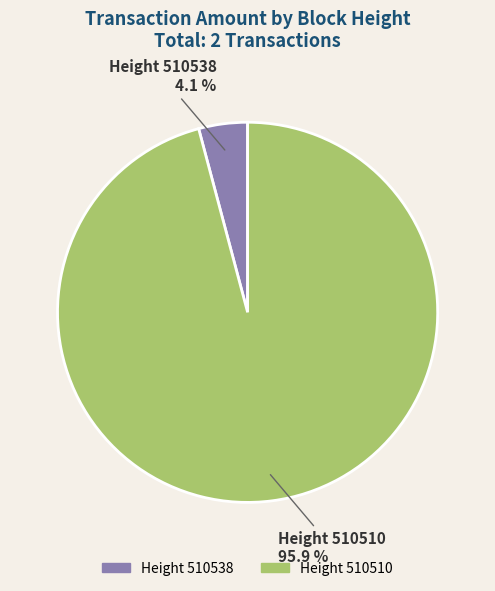

What is the majority slice?

Height 510510